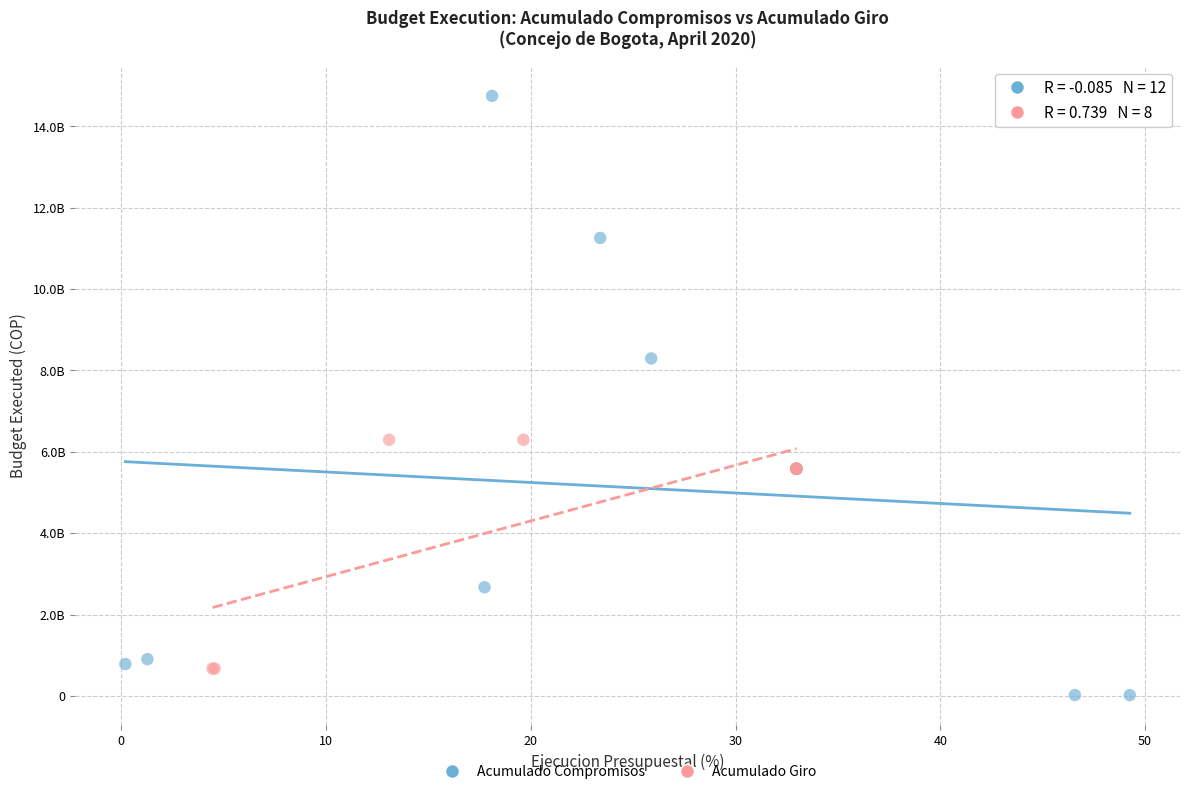

Which series reaches the minimum Y coordinate?

Acumulado Compromisos